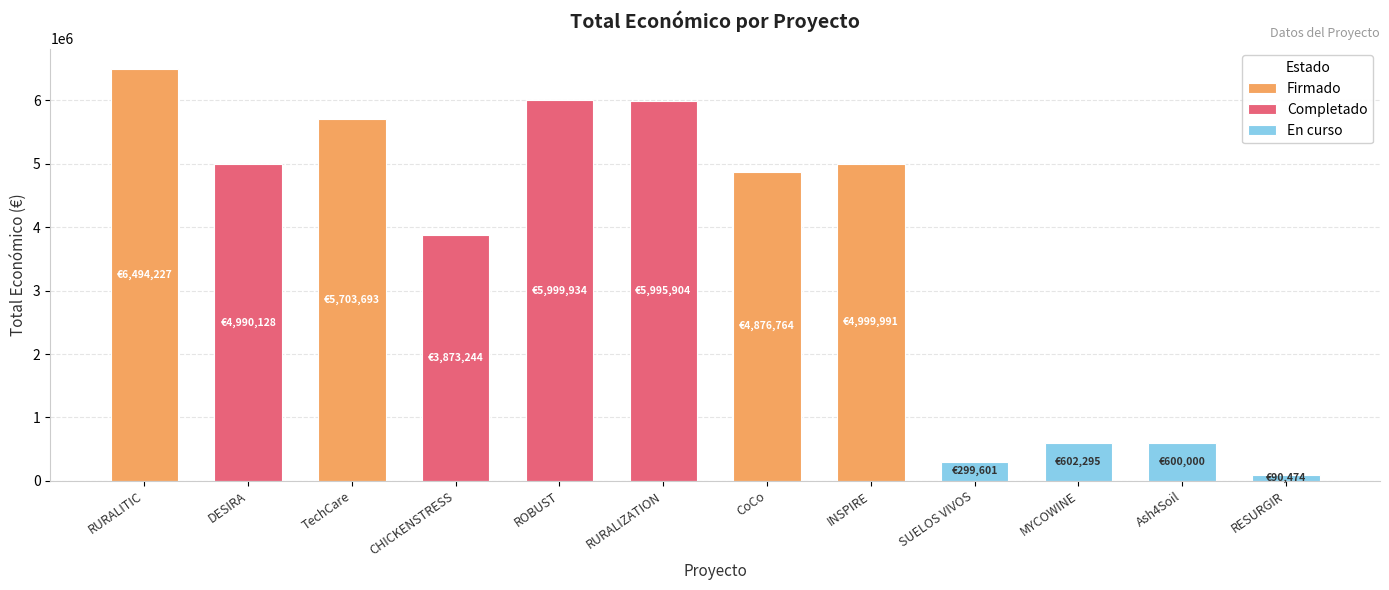

What is the greatest value displayed?

6494227.0